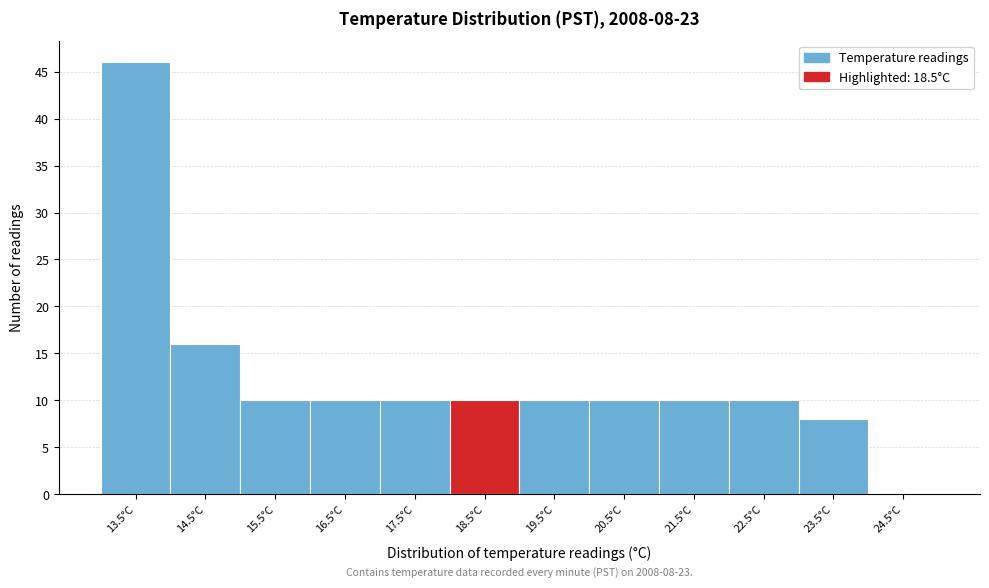

Reading right to left, what are all the values shown in this chart?

24.5°C=0	23.5°C=8	22.5°C=10	21.5°C=10	20.5°C=10	19.5°C=10	18.5°C=10	17.5°C=10	16.5°C=10	15.5°C=10	14.5°C=16	13.5°C=46